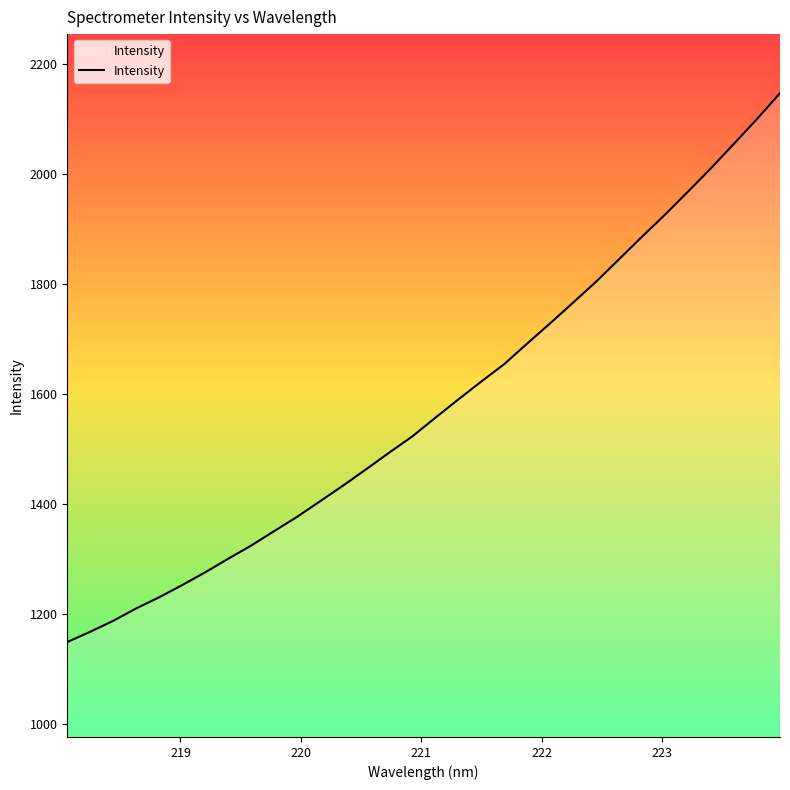

What is the minimum value shown in the chart?

1149.8